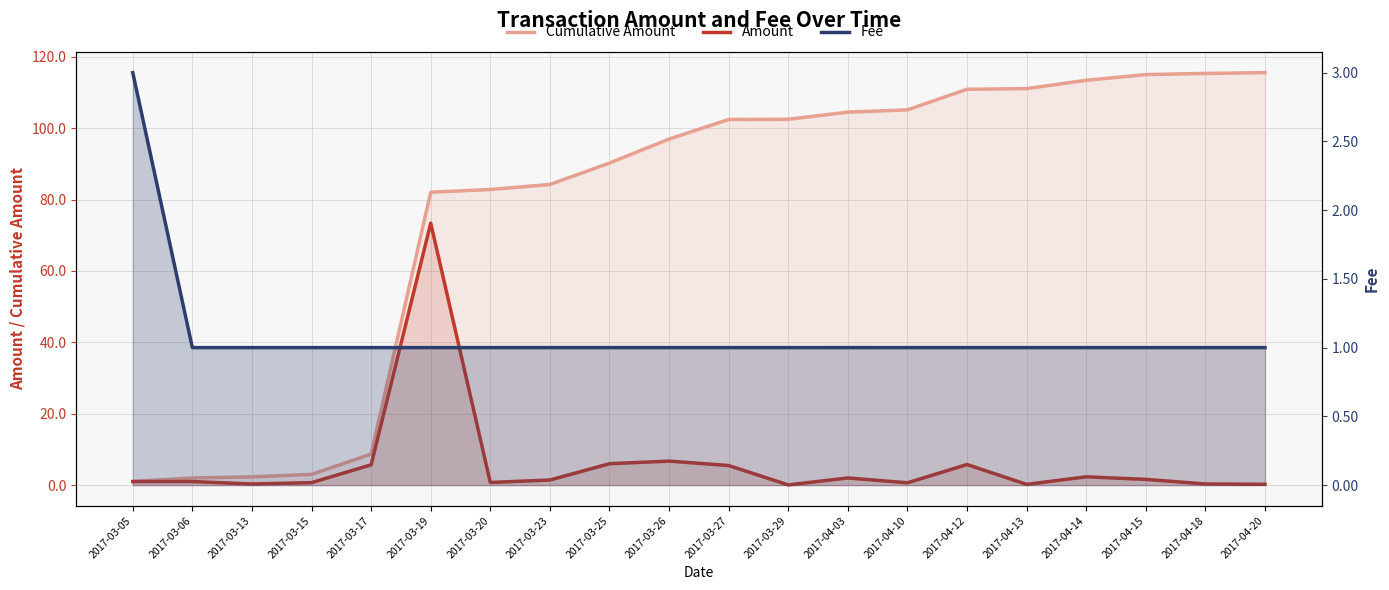

True or false: Amount and Cumulative Amount intersect in this chart.

False